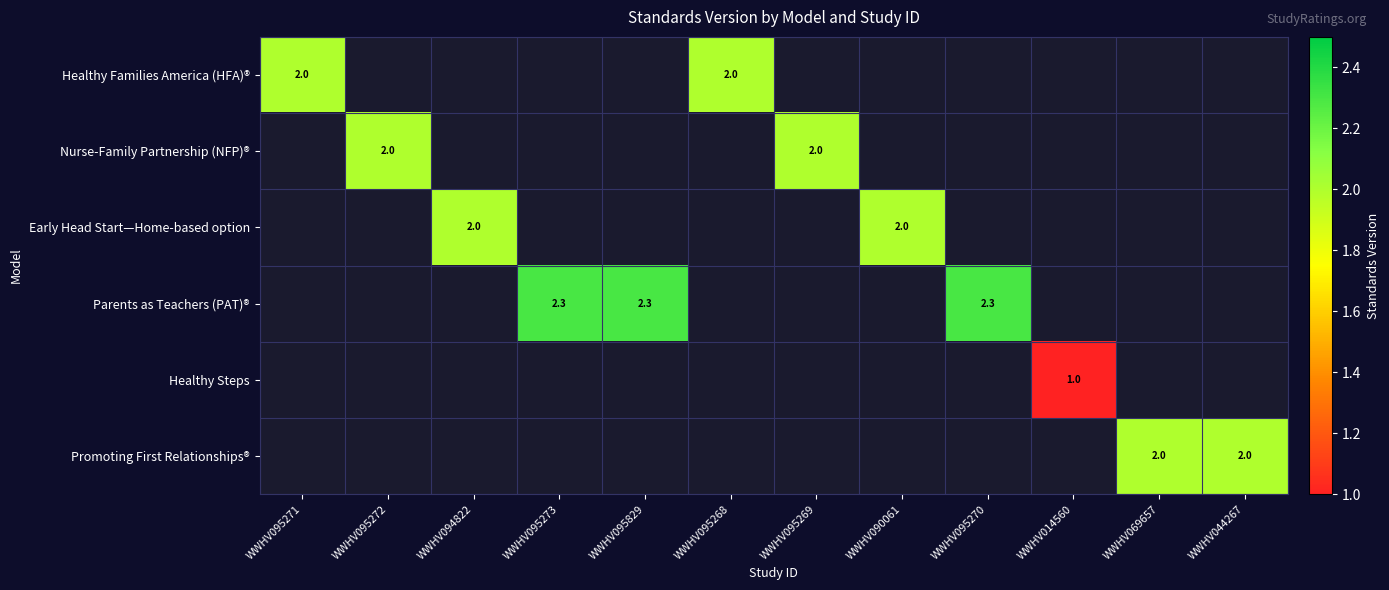

The Parents as Teachers (PAT)® series shows 2.3 at WWHV095829. True or false?

True